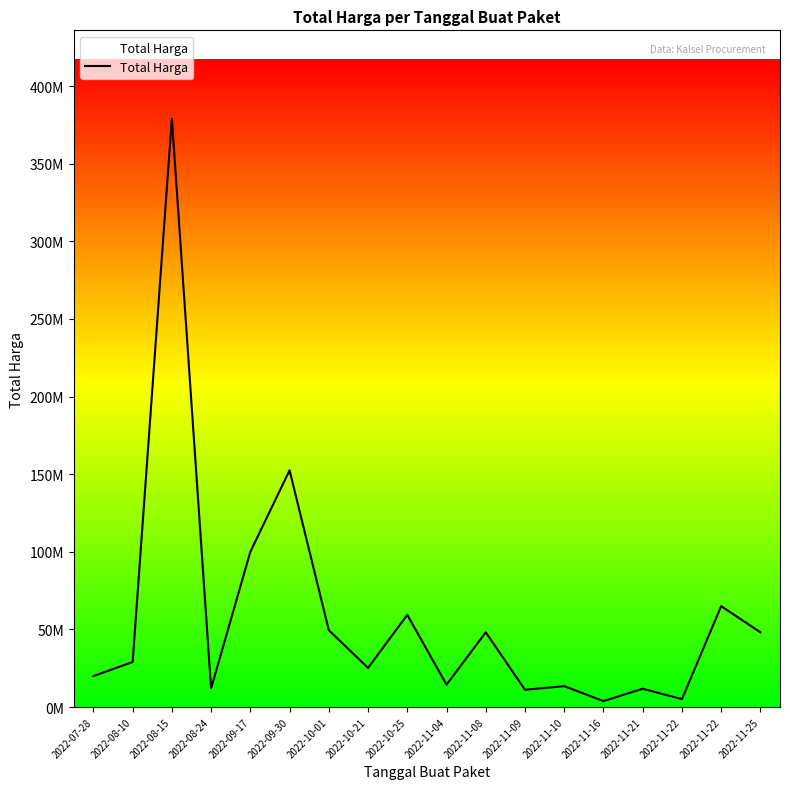

What is the label of the 10th point from the right?

2022-10-25